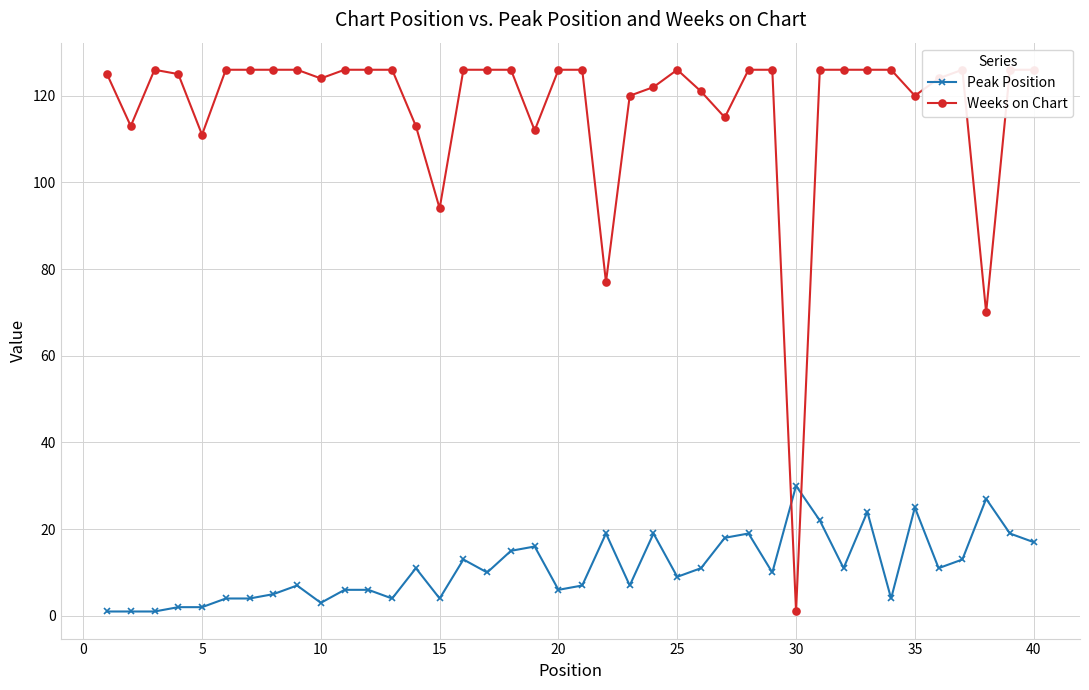

How many distinct data groups are displayed?

2